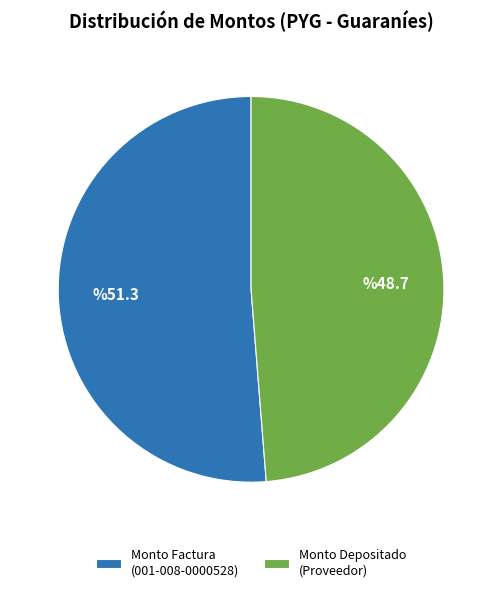

The Monto Factura (001-008-0000528) slice represents 51% of the pie. True or false?

True